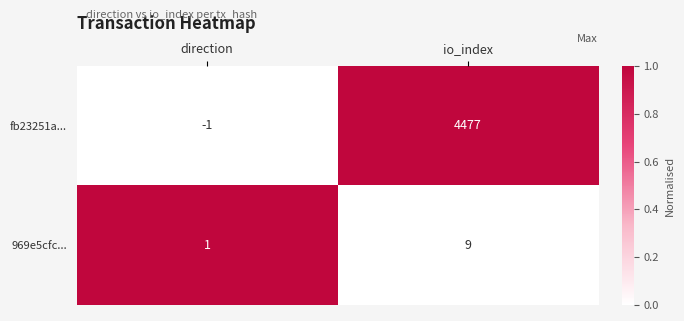

What is the difference between the fb23251a... values at io_index and direction?

4478